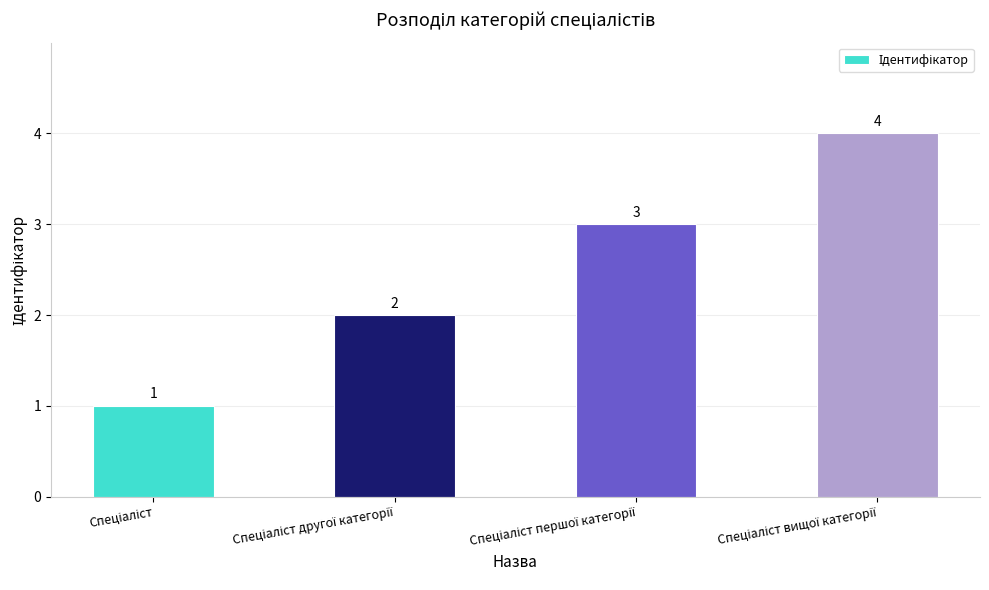

How many bars are there in total?

4